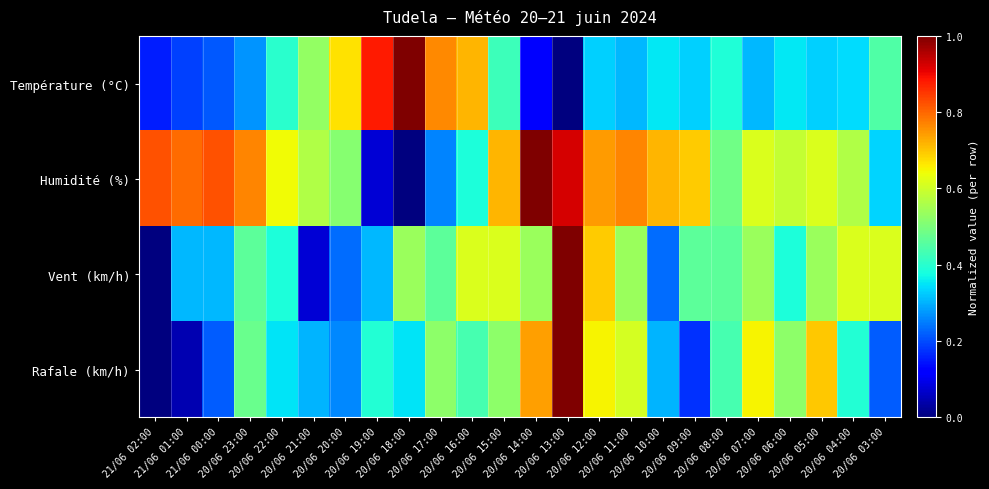

Between 20/06 13:00 and 20/06 04:00, which series saw the biggest shift?

Rafale (km/h)